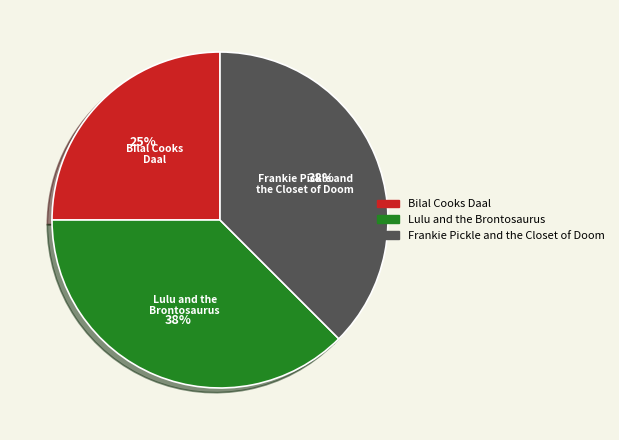

What is the smallest slice in the pie chart?

Bilal Cooks Daal